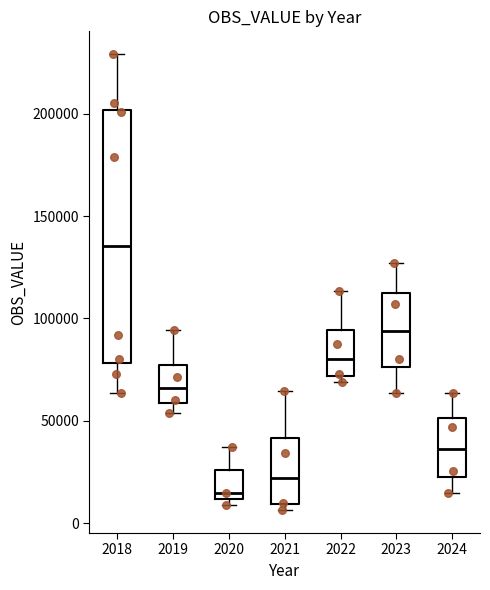

Reading left to right, read every box against the y-axis: the position of its median line, the range the box covers, and the ends of its whiskers. The values are not printed on the chart, so give them approximately, as read against the axis.

2018: median 135000, box 80000 to 200000, whiskers 65000 to 230000
2019: median 65000, box 60000 to 75000, whiskers 55000 to 95000
2020: median 15000, box 10000 to 25000, whiskers 10000 (just below the box's lower edge) to 35000
2021: median 20000, box 10000 to 40000, whiskers 5000 to 65000
2022: median 80000, box 70000 to 95000, whiskers 70000 (just below the box's lower edge) to 115000
2023: median 95000, box 75000 to 110000, whiskers 65000 to 125000
2024: median 35000, box 25000 to 50000, whiskers 15000 to 65000